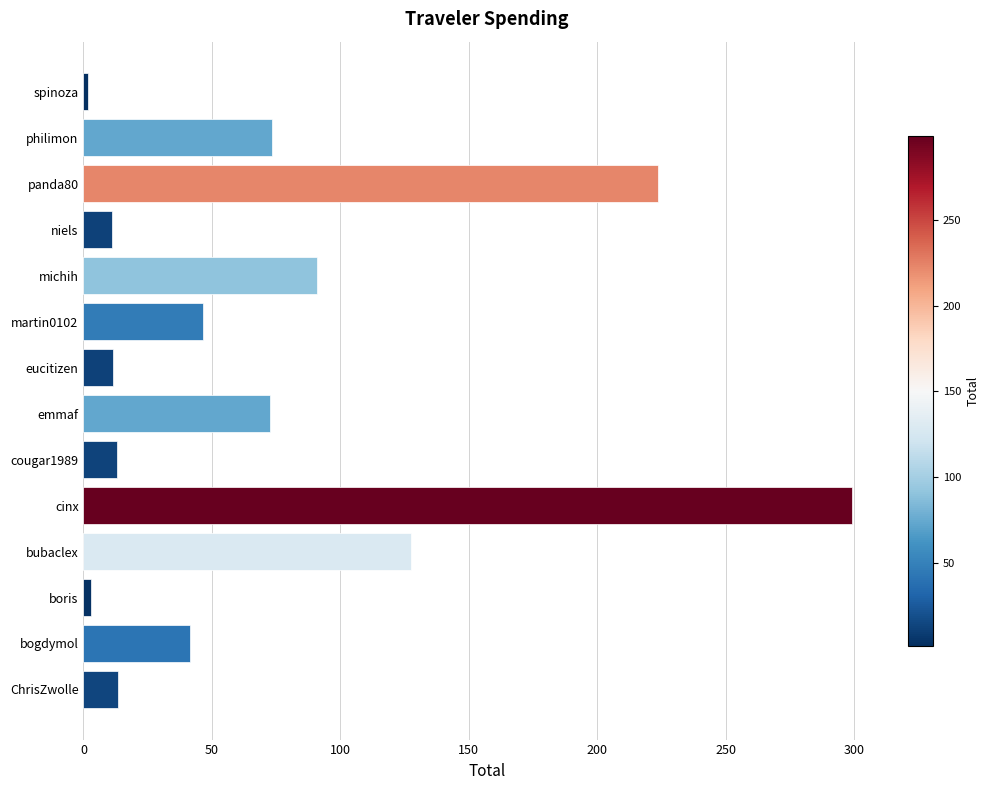

Does the chart contain stacked bars?

No